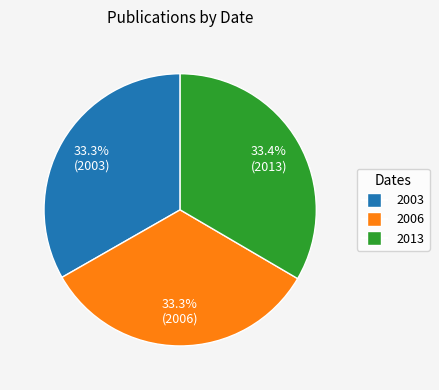

What percentage is NOT represented by 2006?

66.7%